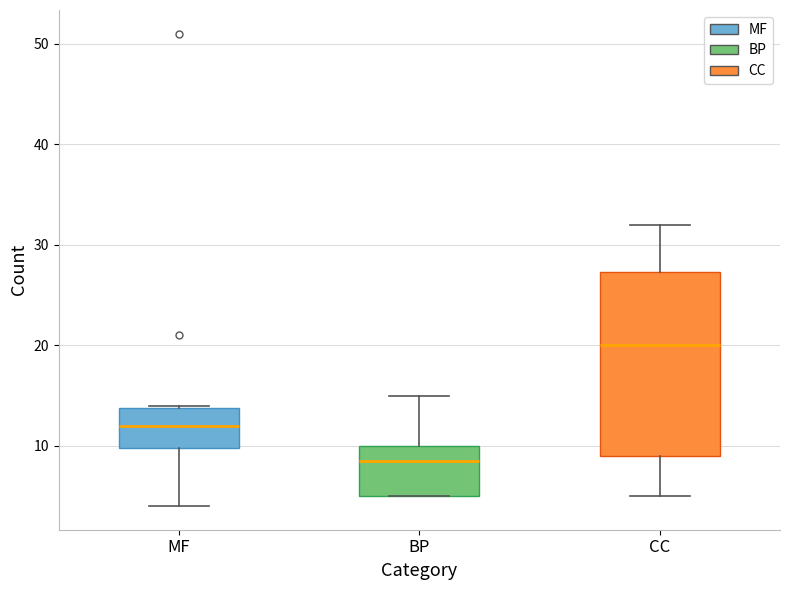

Where does the lower whisker of the box for MF end on the y-axis? The values are not printed on the chart, so give them approximately, as read against the axis.

4